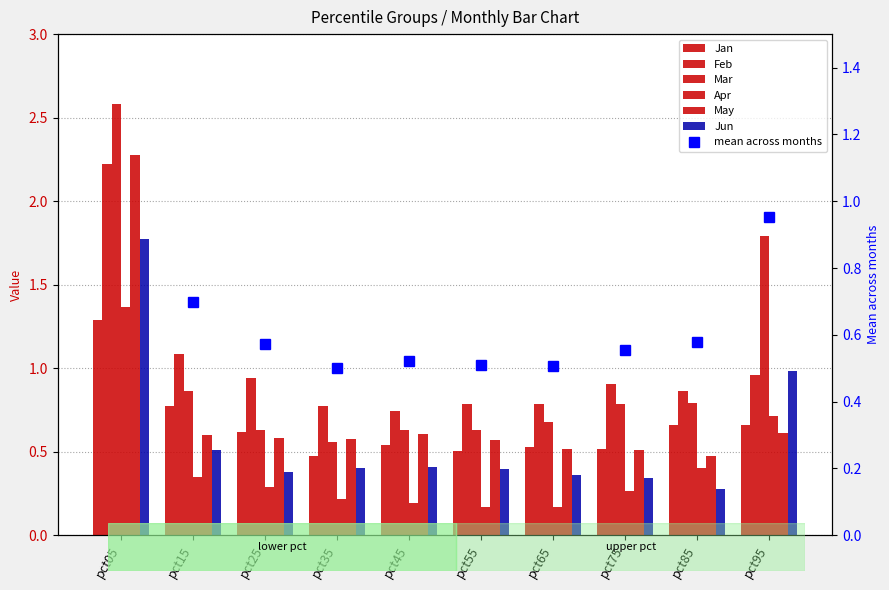

What is the maximum value for Mar?

2.6